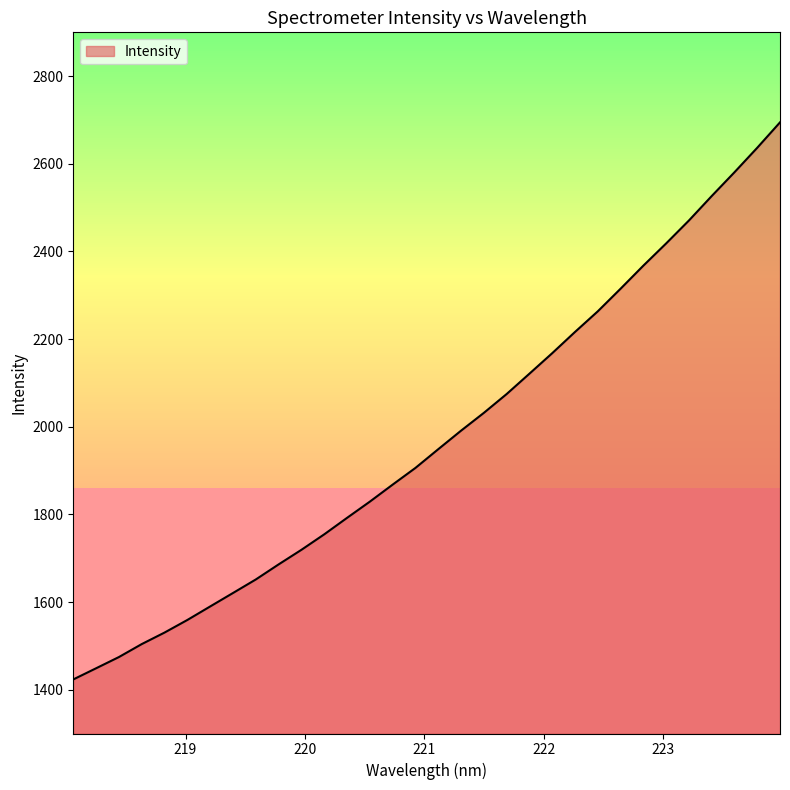

How many lines are shown in the chart?

1